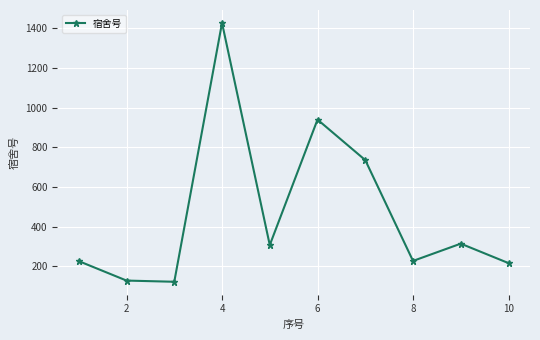

How many interior local valleys (lower than both neighbors) does the data have?

3